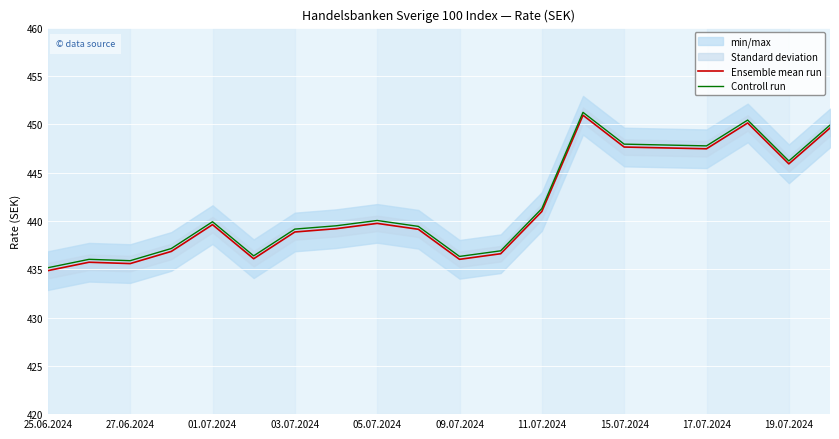

How many lines are shown in the chart?

2